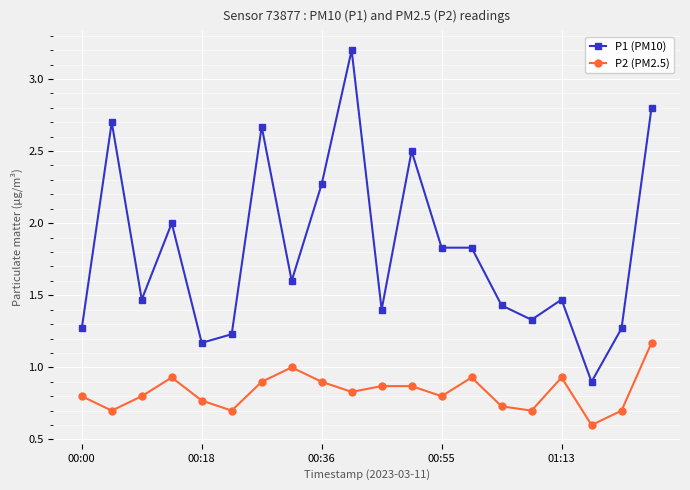

True or false: P1 (PM10) and P2 (PM2.5) cross at least once.

False